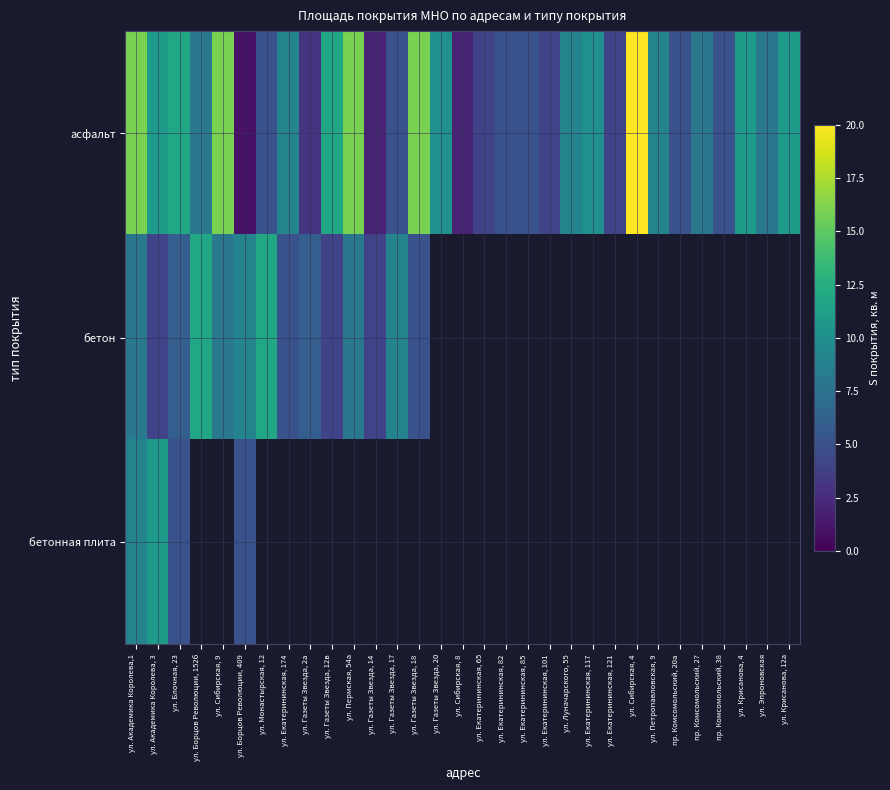

True or false: асфальт has a value of 3.2 at ул. Екатерининская, 82.

False